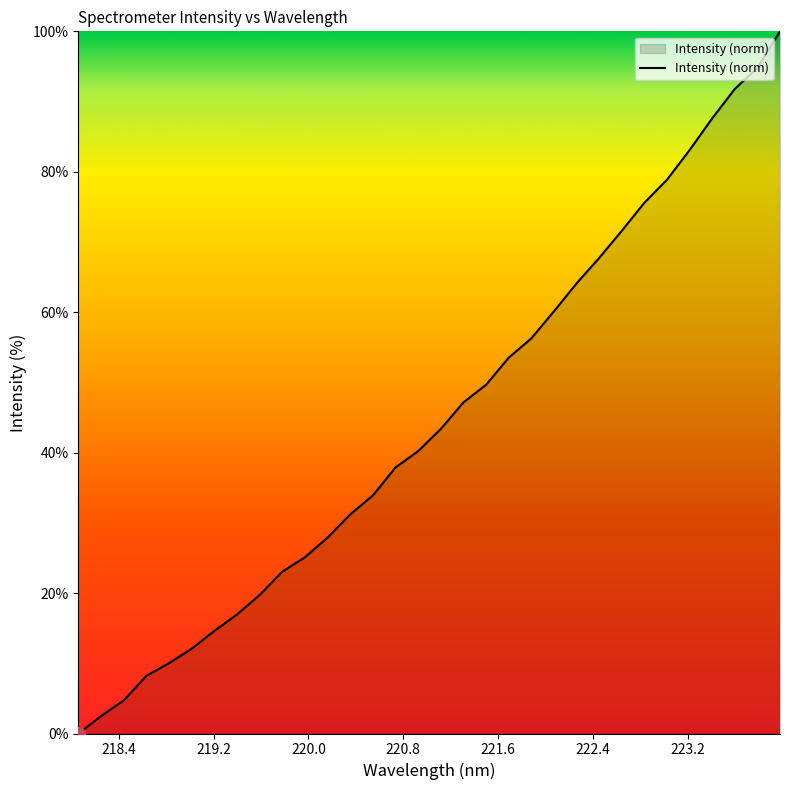

What is the maximum value shown in the chart?

100.0